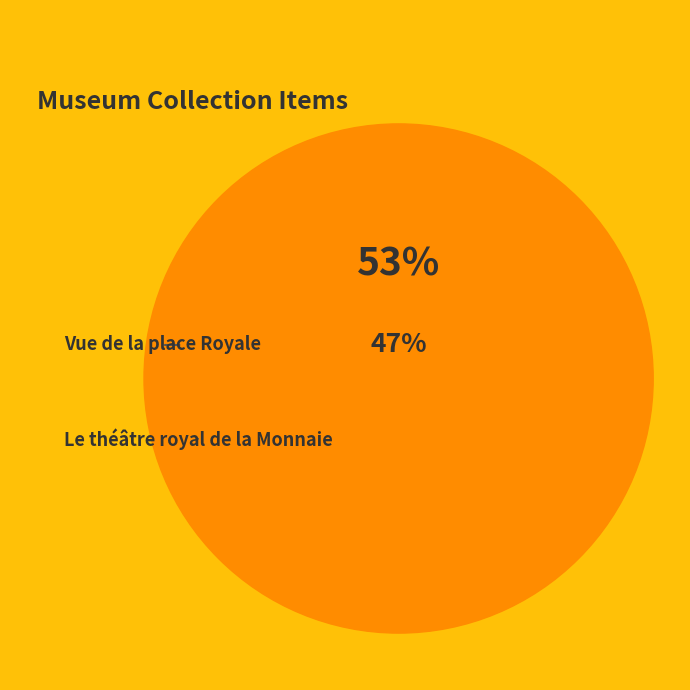

Which category has the smallest portion of the pie?

Le théâtre royal de la Monnaie